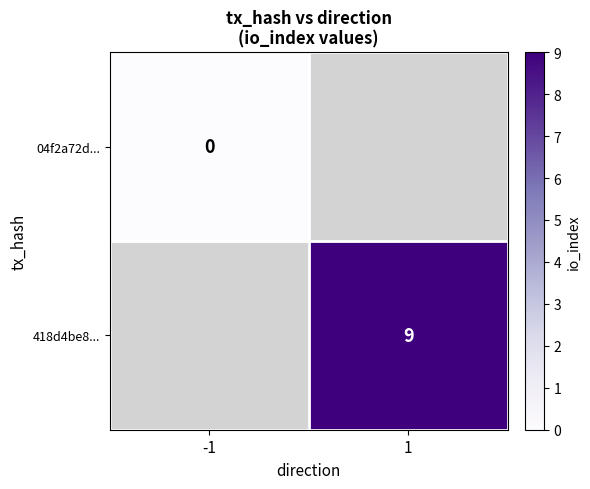

What is the maximum value shown in the chart?

9.0